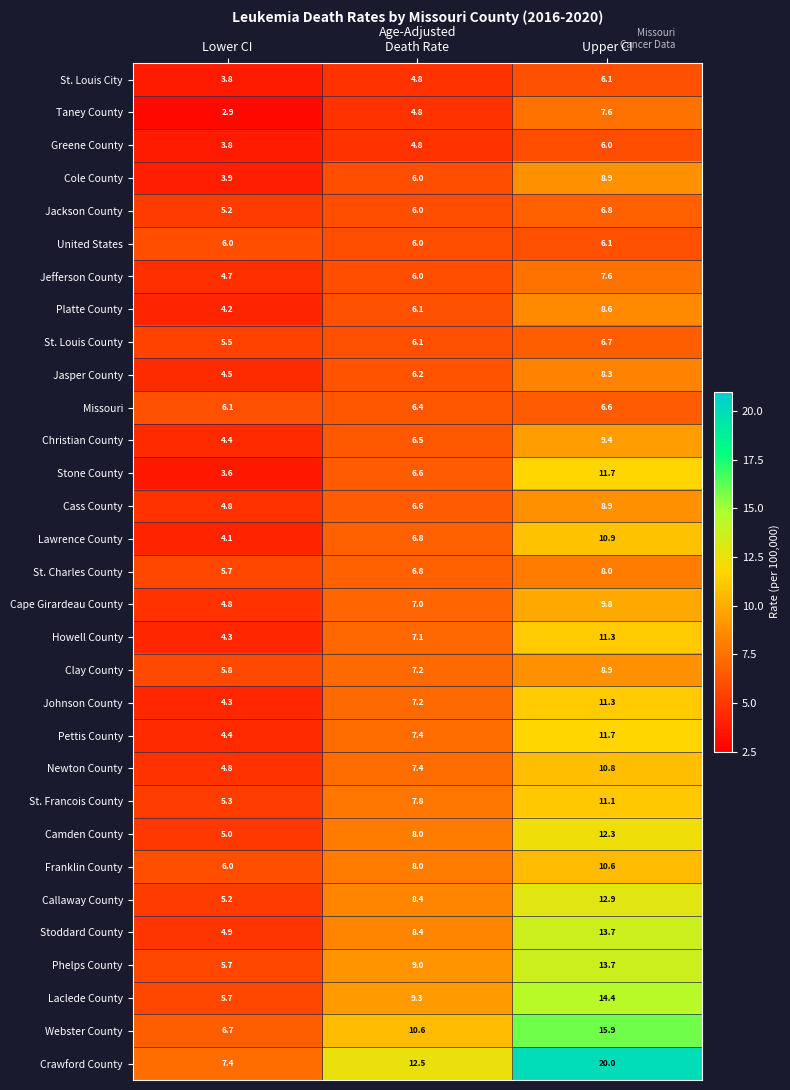

Read the Camden County value at Lower CI.

5.0